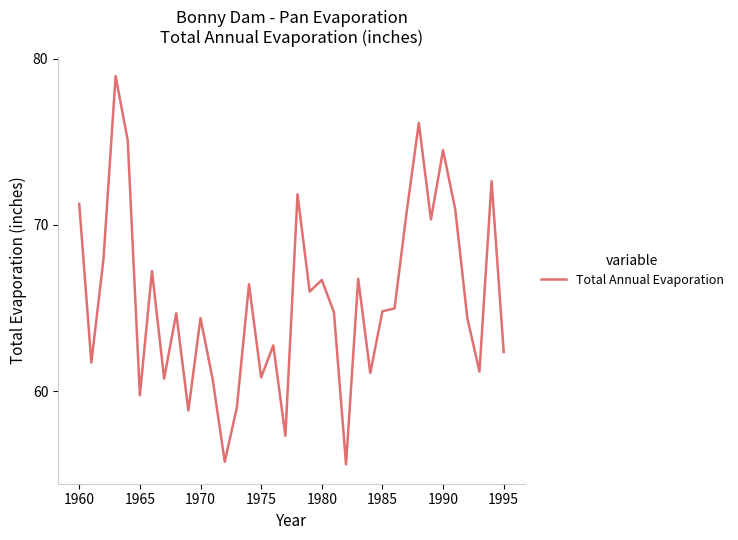

What is the greatest value displayed?

78.9